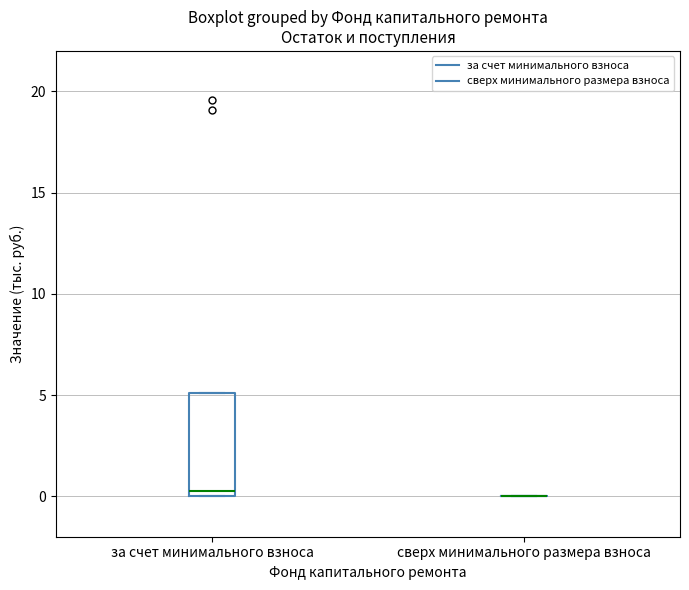

Where is the lower edge of the box for за счет минимального взноса on the y-axis? The values are not printed on the chart, so give them approximately, as read against the axis.

0